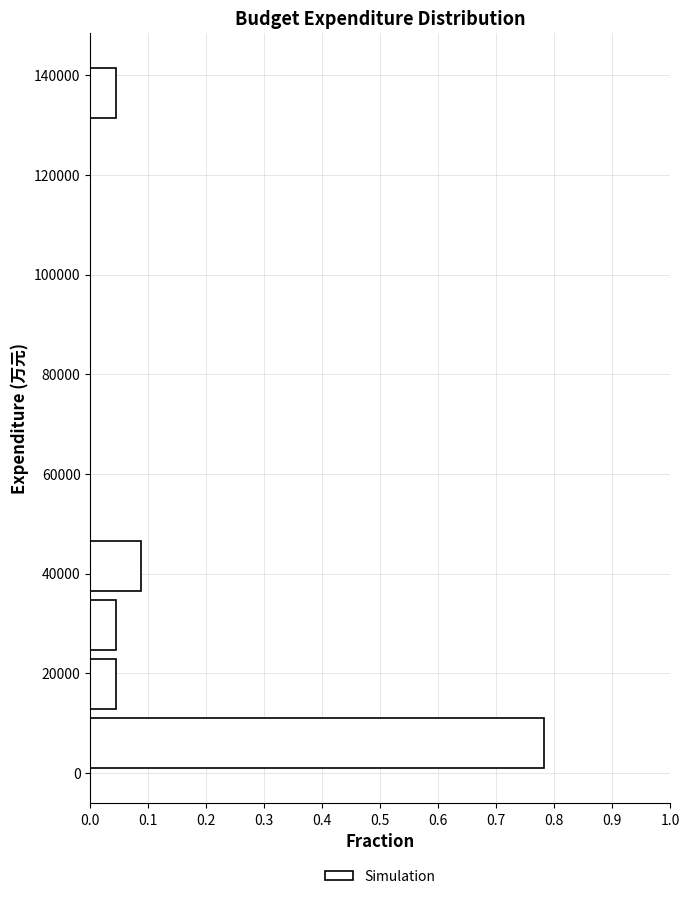

Reading bottom to top, transcribe this chart: for each bar, give the range it covers on the y-axis and its length. Neither the bar edges nor the lengths are printed on the chart, so give them approximately, as read against the axes.

0 to 12000: 0.78
12000 to 24000: 0.04
24000 to 36000: 0.04
36000 to 48000: 0.09
48000 to 60000: 0
60000 to 72000: 0
72000 to 84000: 0
84000 to 94000: 0
94000 to 106000: 0
106000 to 118000: 0
118000 to 130000: 0
130000 to 142000: 0.04